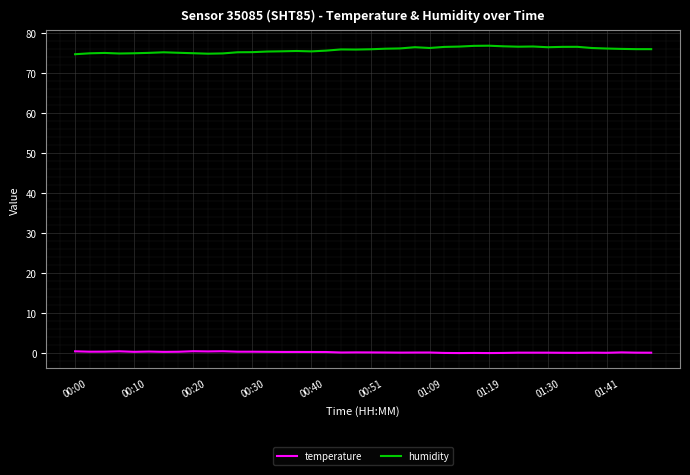

List the series in order of their peak value, highest first.

humidity, temperature